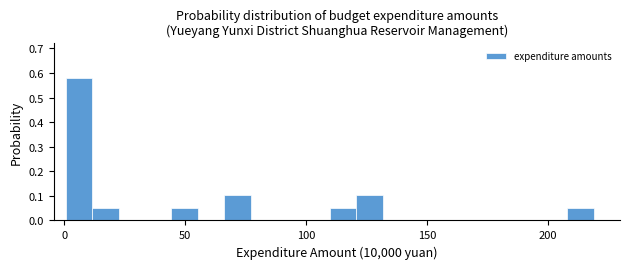

Read against the x-axis, roughly where is the centre of the tallest bar?

5